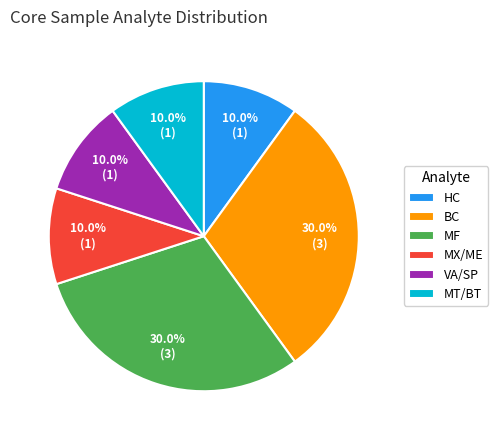

How many slices are in this pie chart?

6